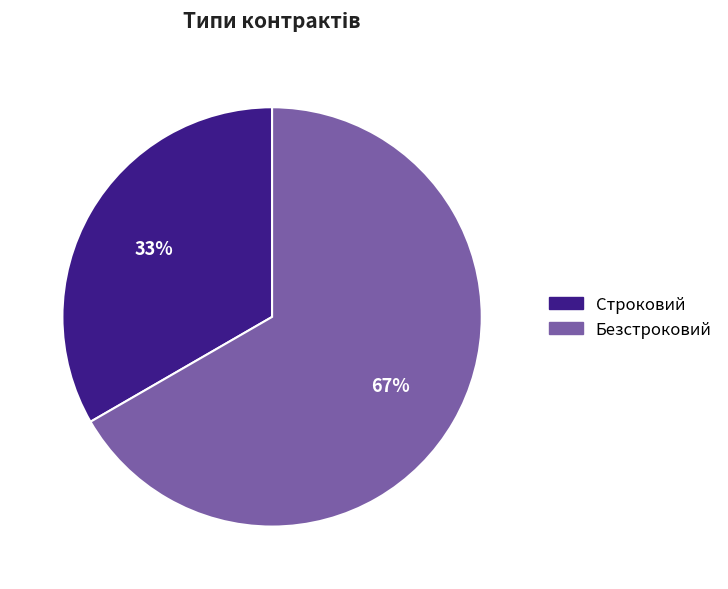

Combined, do Строковий and Безстроковий account for over 50%?

Yes